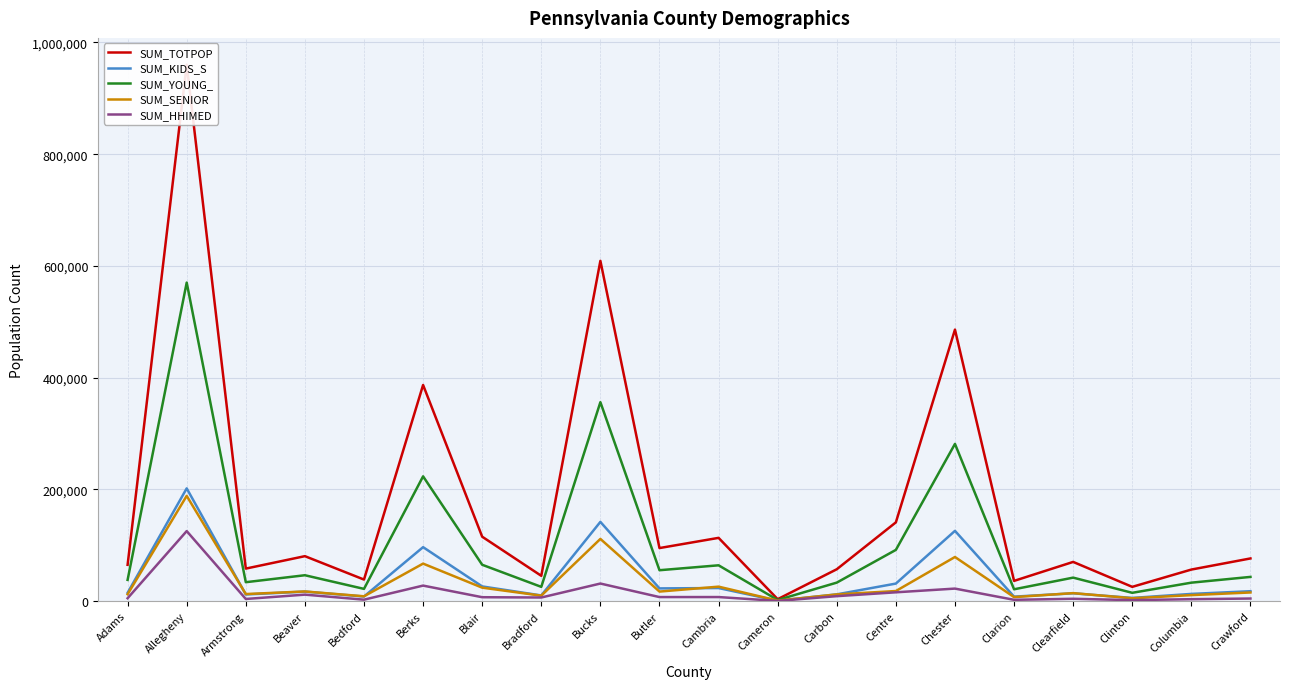

What is the lowest value of the SUM_HHIMED series?

288